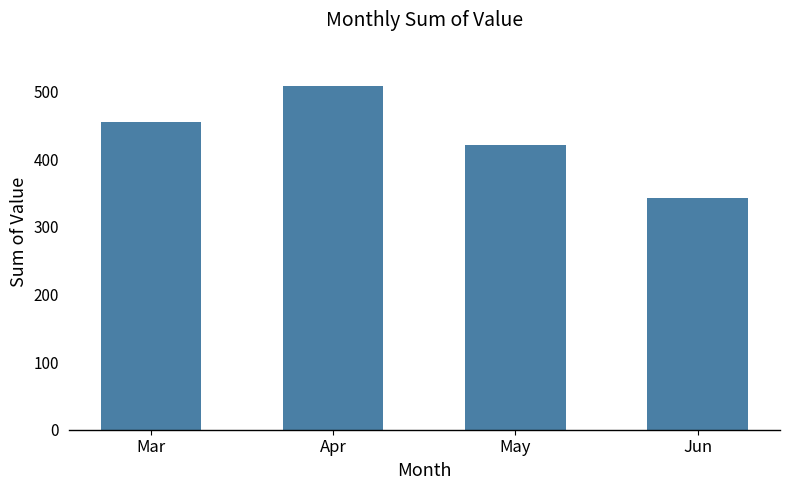

The chart shows a value of 508.6 at Apr. True or false?

True